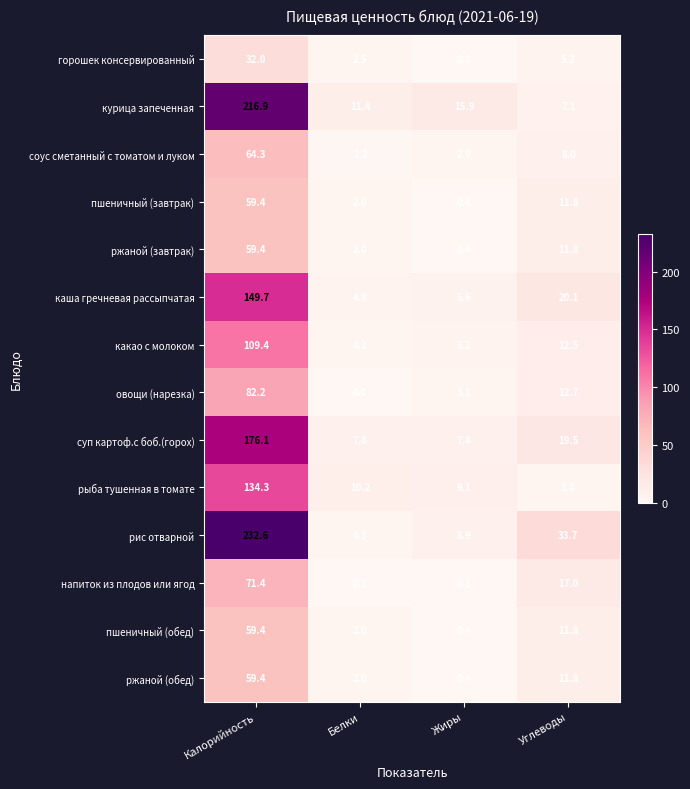

What is the total value across all series at Белки?

55.0